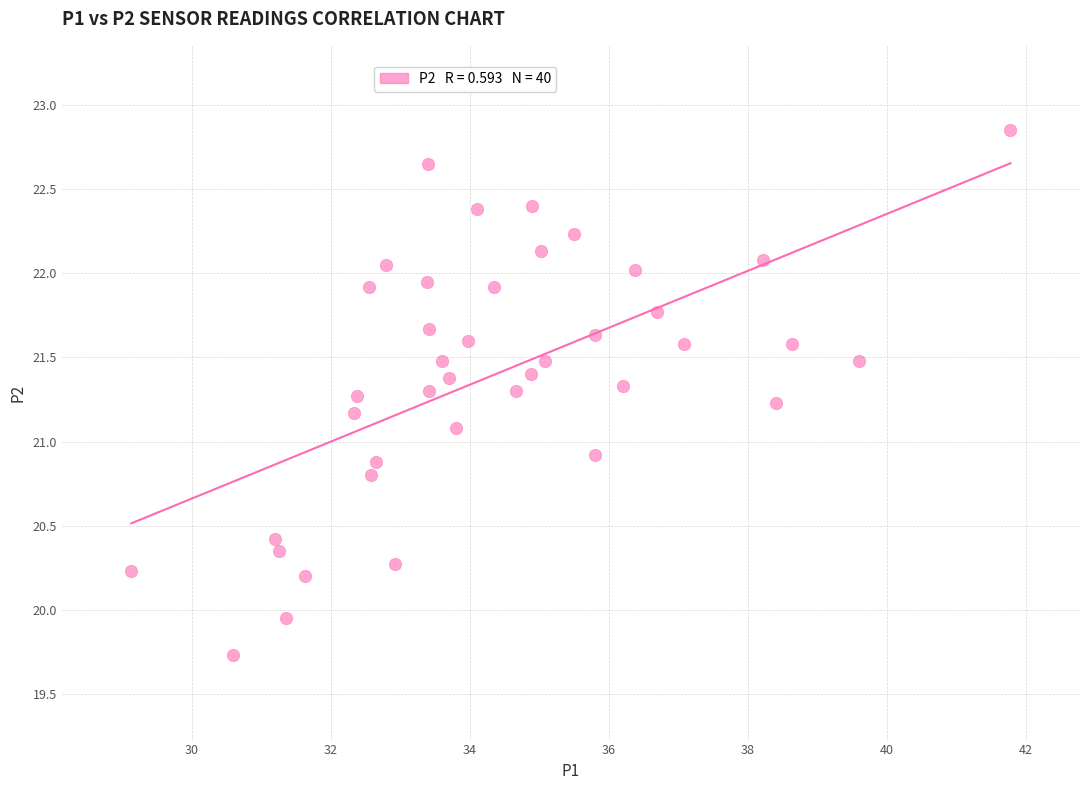

What is the range of X values (max minus min)?

12.7